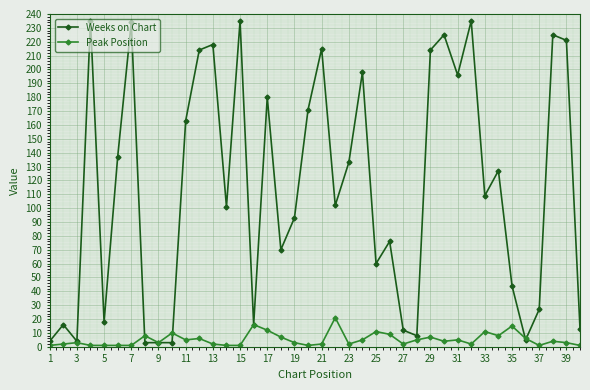

List the series in order of their peak value, lowest first.

Peak Position, Weeks on Chart